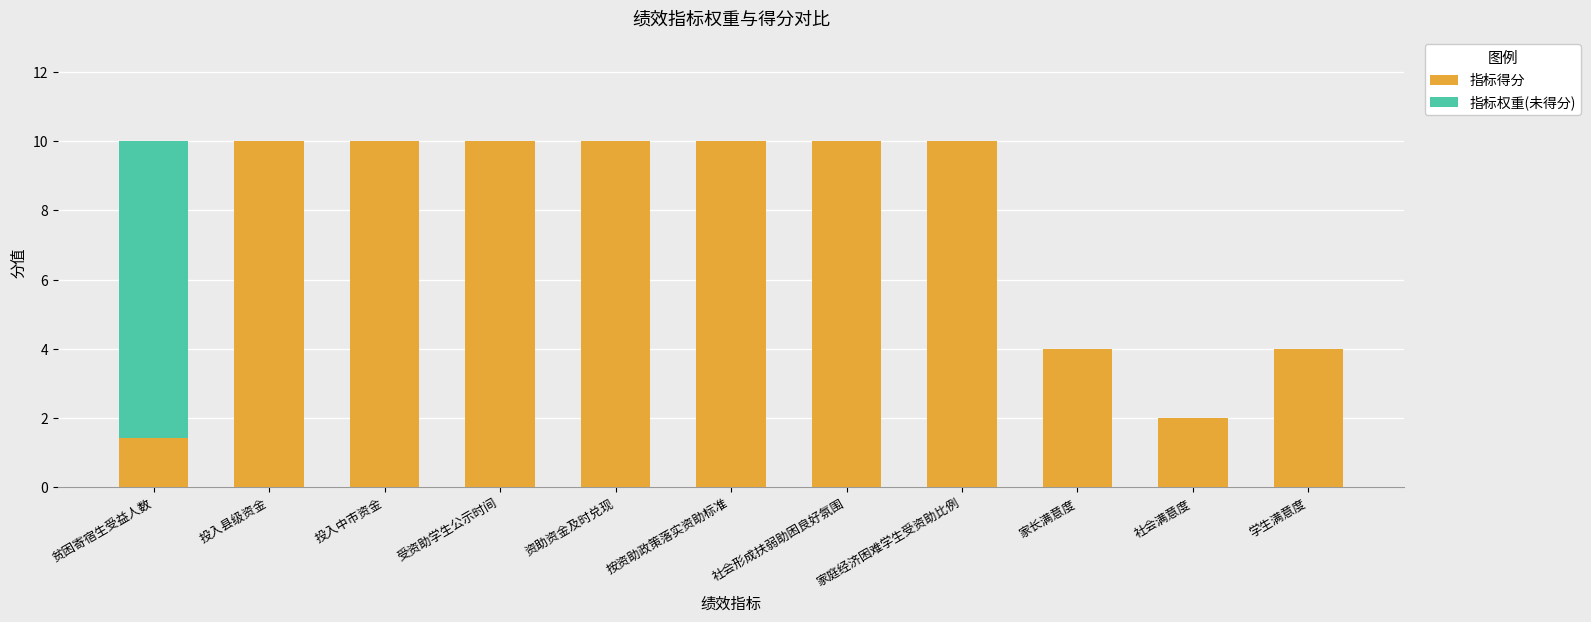

What is the maximum value for 指标得分?

10.0